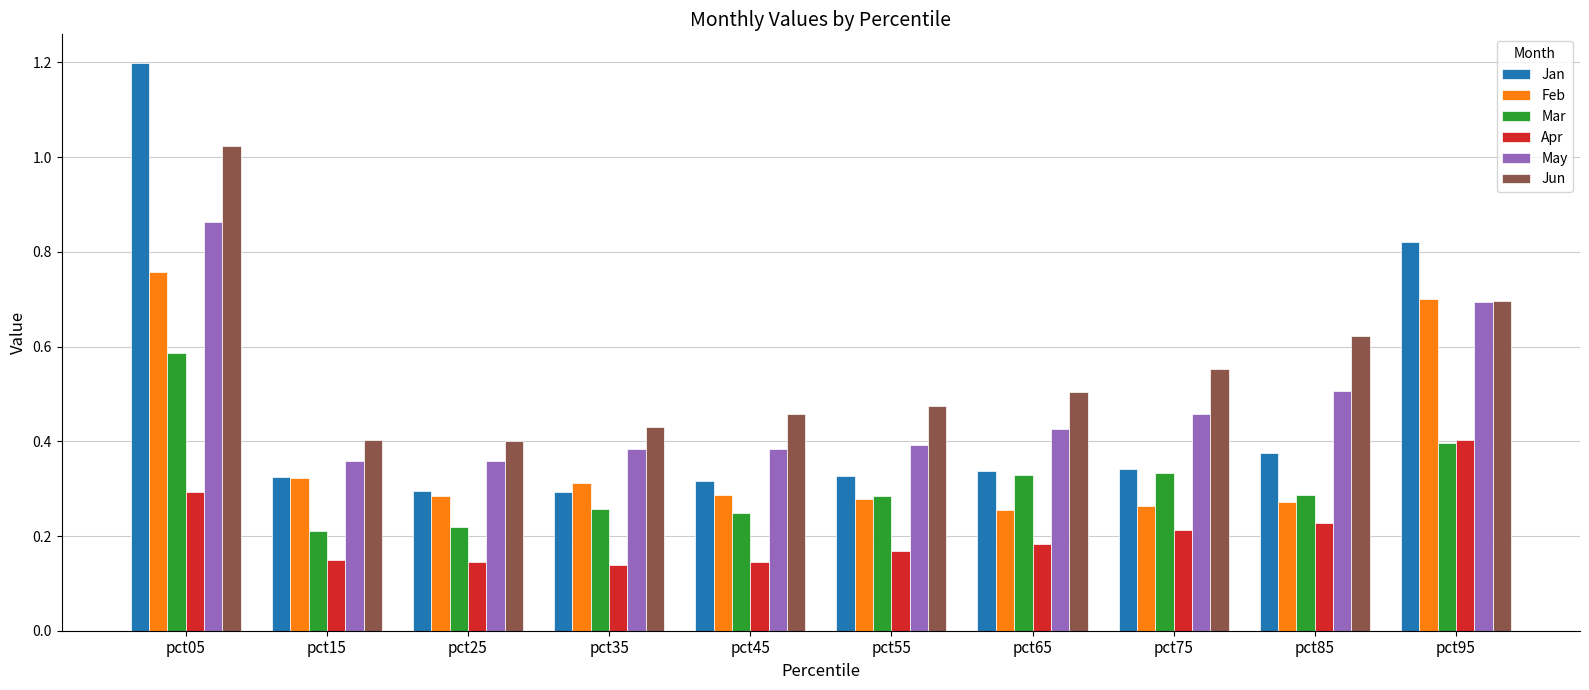

At which category is the sum across all series the highest?

pct05